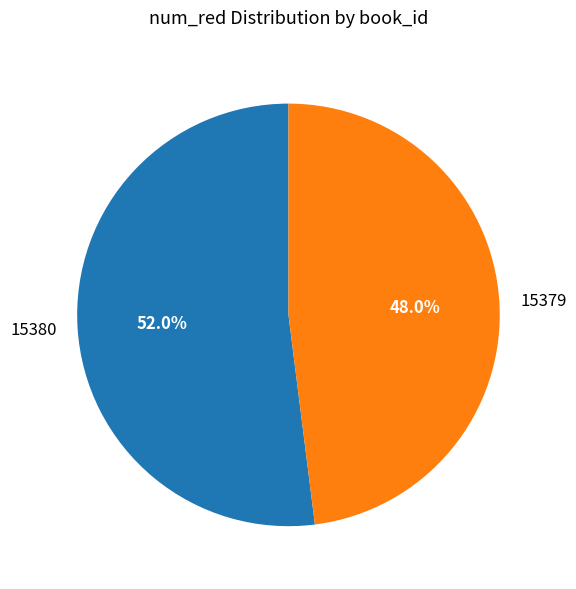

To the nearest percent, what is the average slice percentage?

50%